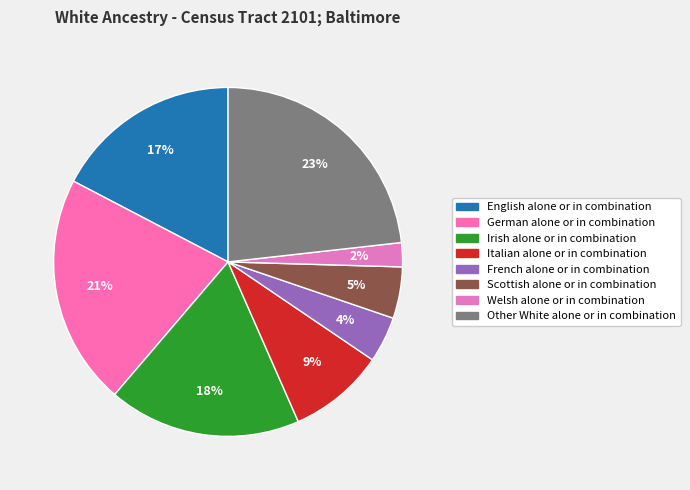

To the nearest percent, what is the average slice percentage?

12%